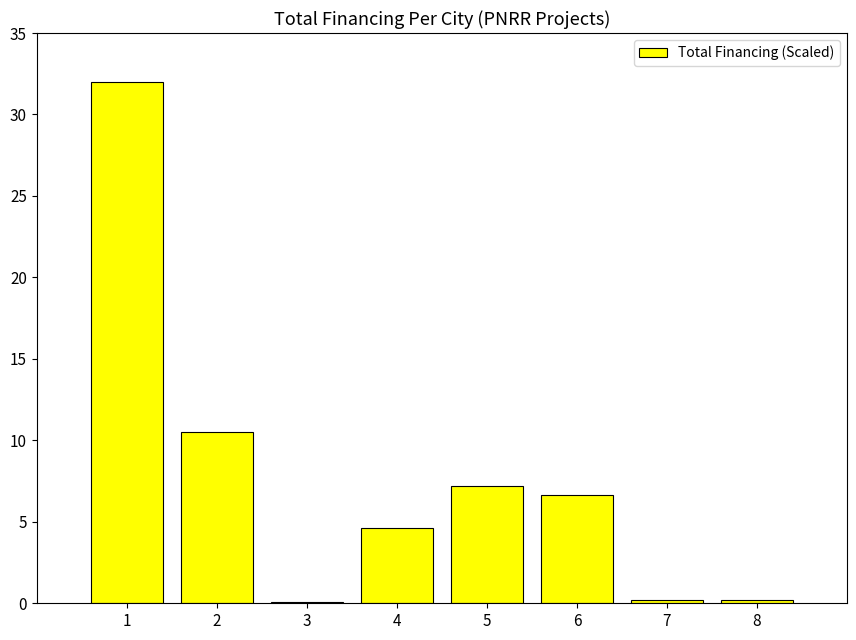

Where does the data first go above 6?

1